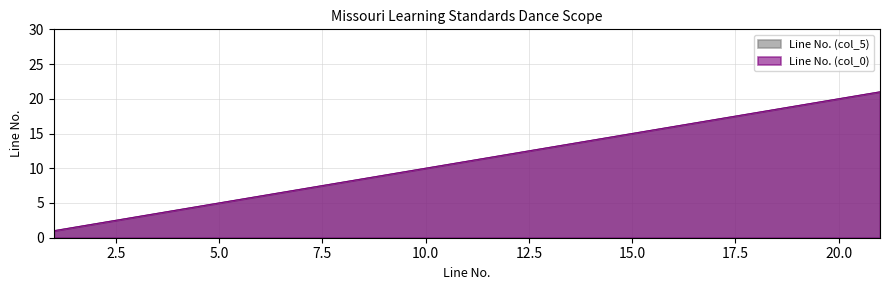

At which category is the sum across all series the highest?

21